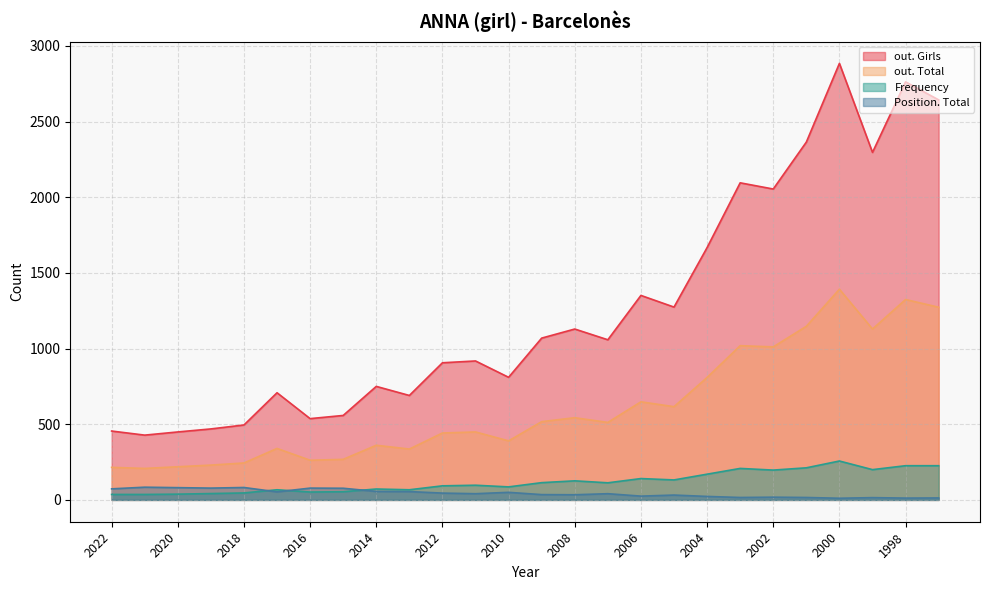

Is it true that Frequency equals 99 at 2004?

False